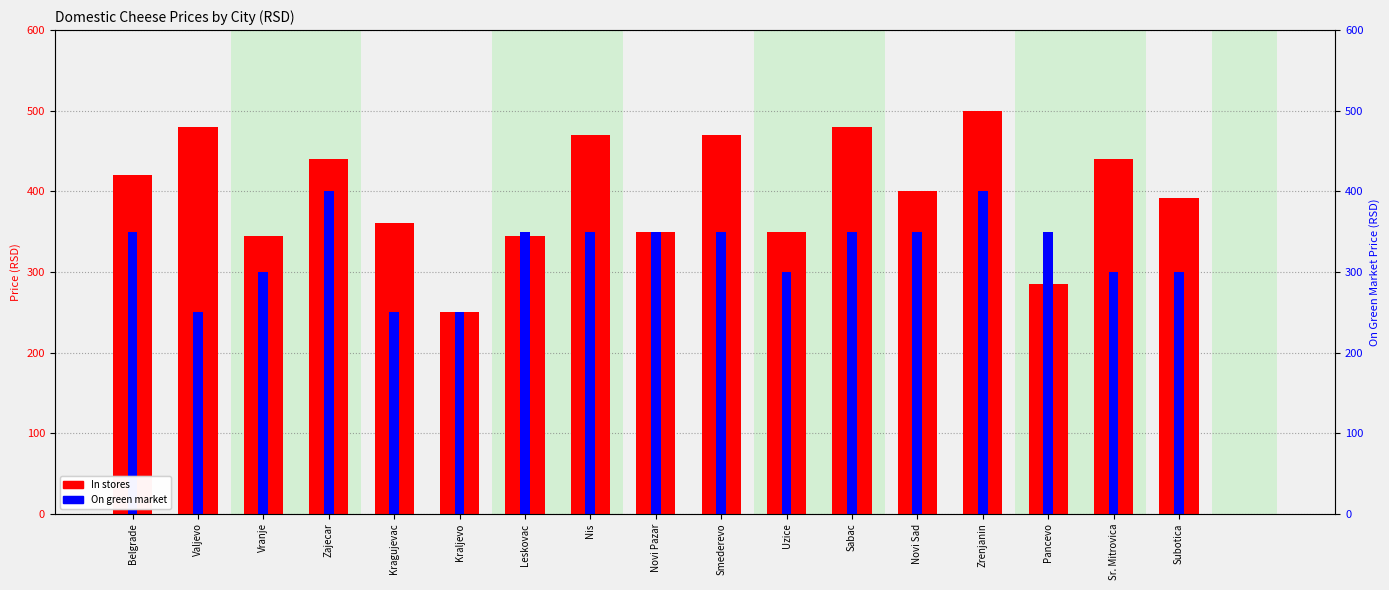

Between Uzice and Valjevo, which is larger?

Valjevo